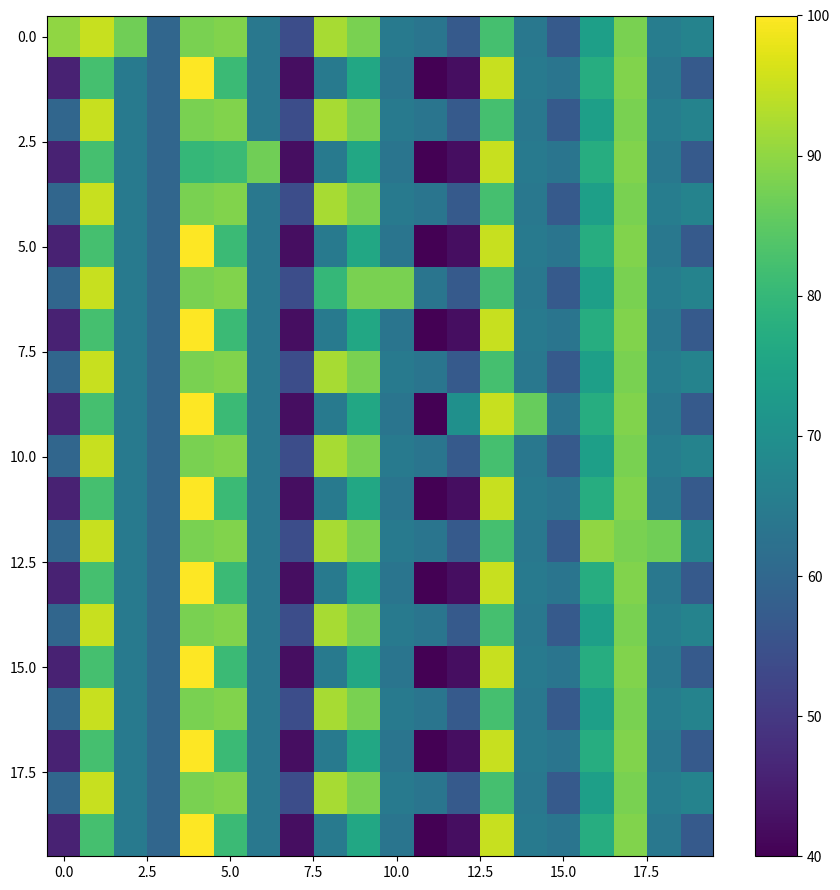

At which category does the chart reach its minimum across all series?

11